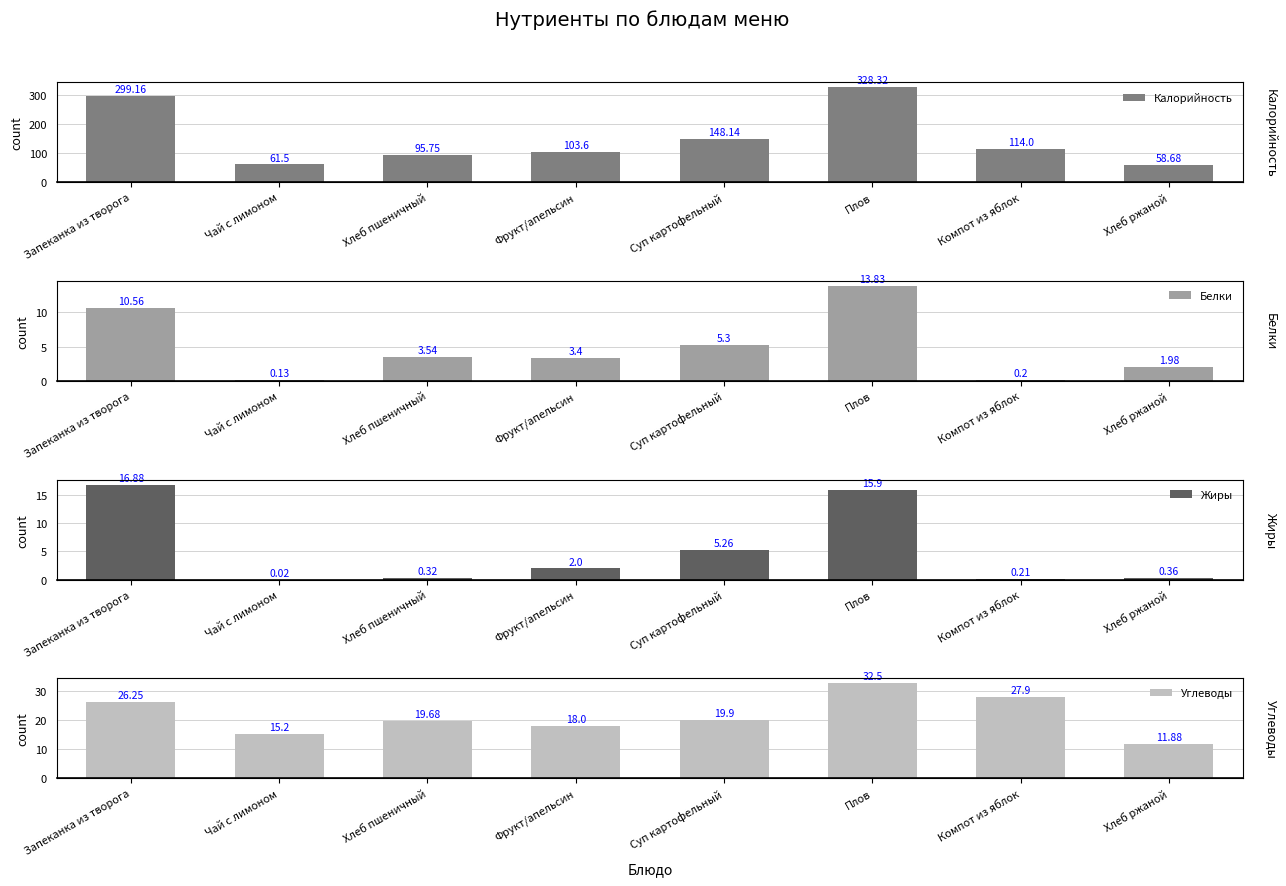

How many bars are there in each group?

4